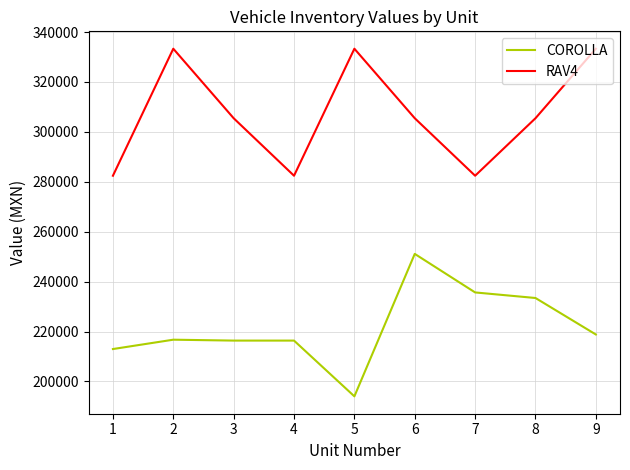

What is the difference between the highest and lowest values at 8?

72026.5